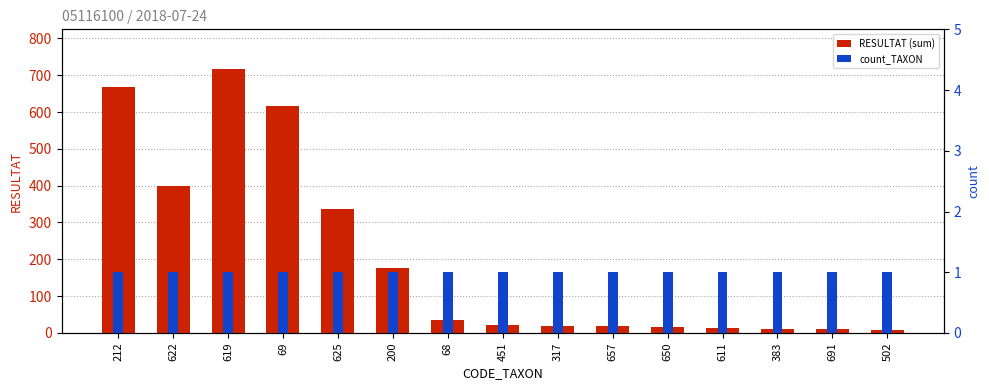

What is the sum of the RESULTAT (sum) values at 502 and 200?

184